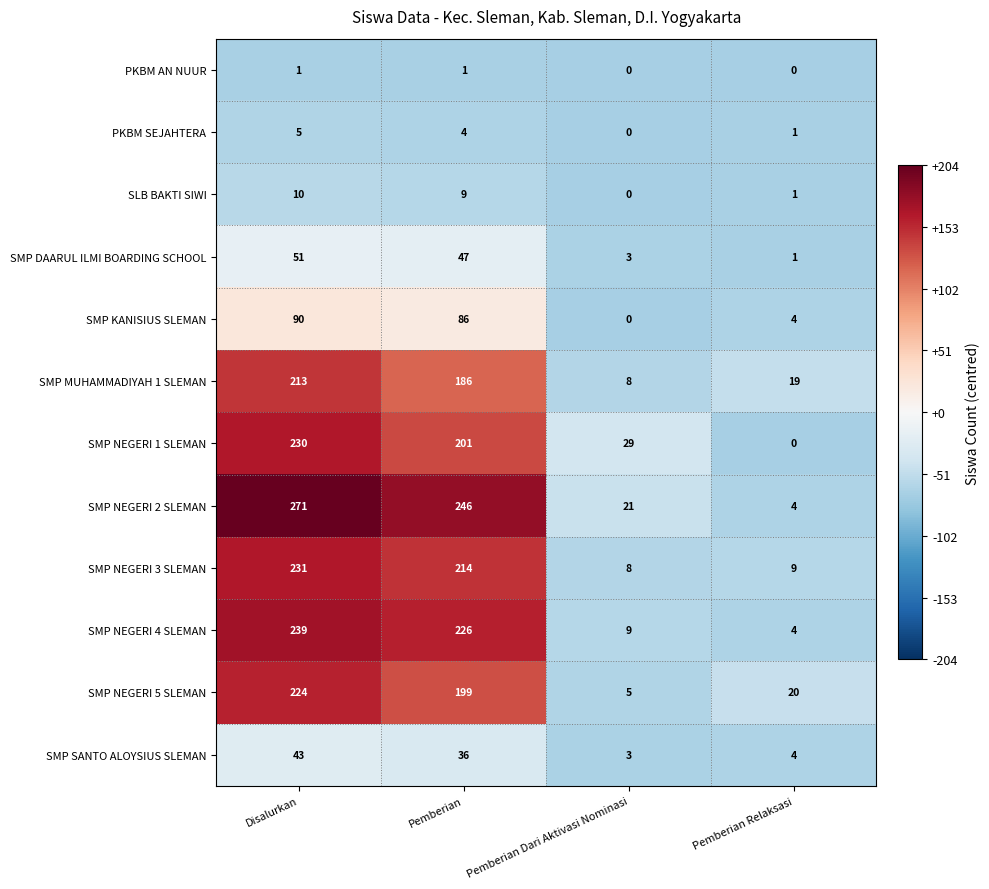

The value of SLB BAKTI SIWI at Pemberian is 9. True or false?

True